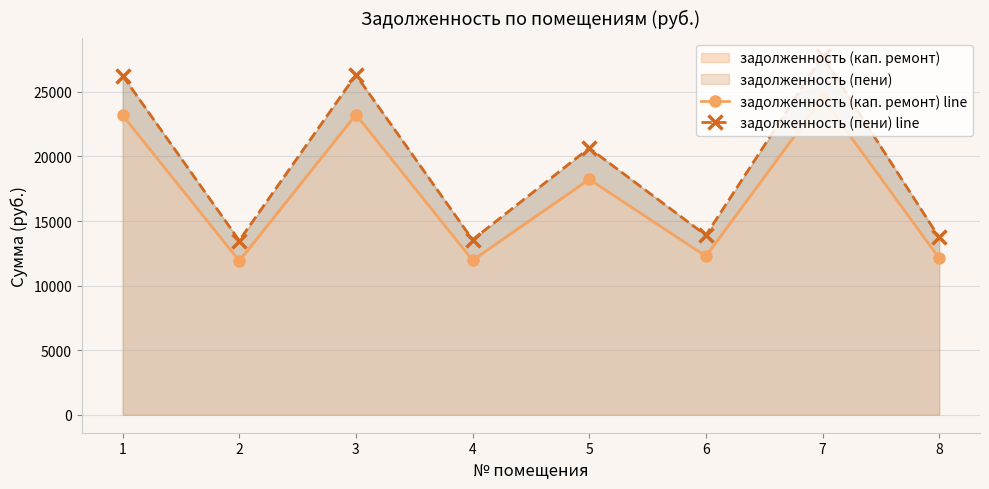

Rank the series at 8 from highest to lowest value.

задолженность (пени) line, задолженность (кап. ремонт) line